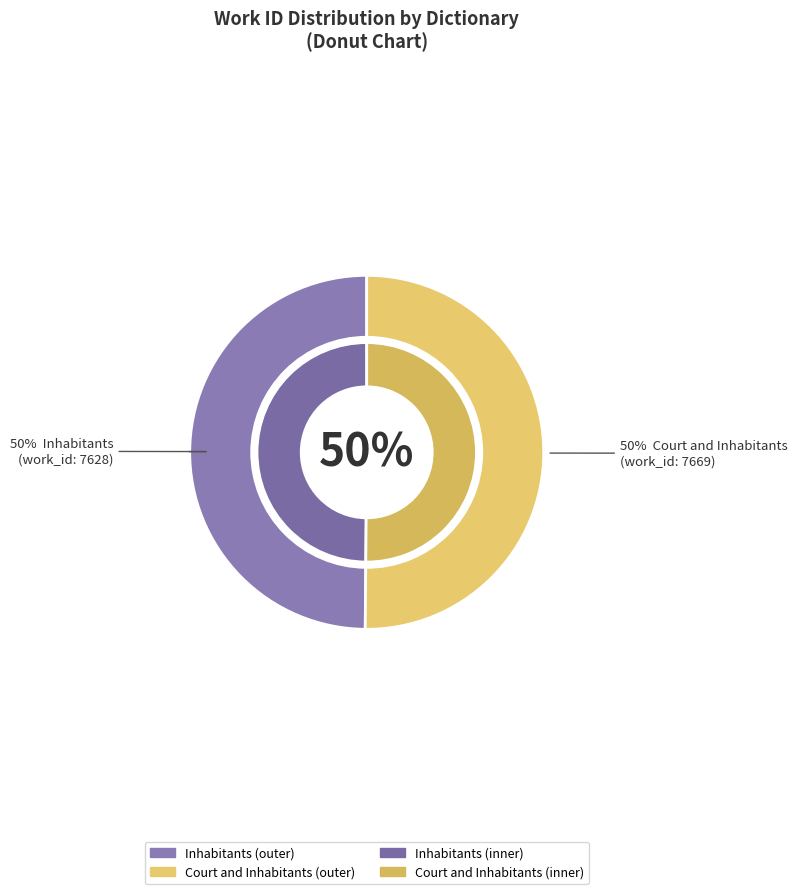

What is the ratio of the value at Inhabitants to the value at Court and Inhabitants?

1.0